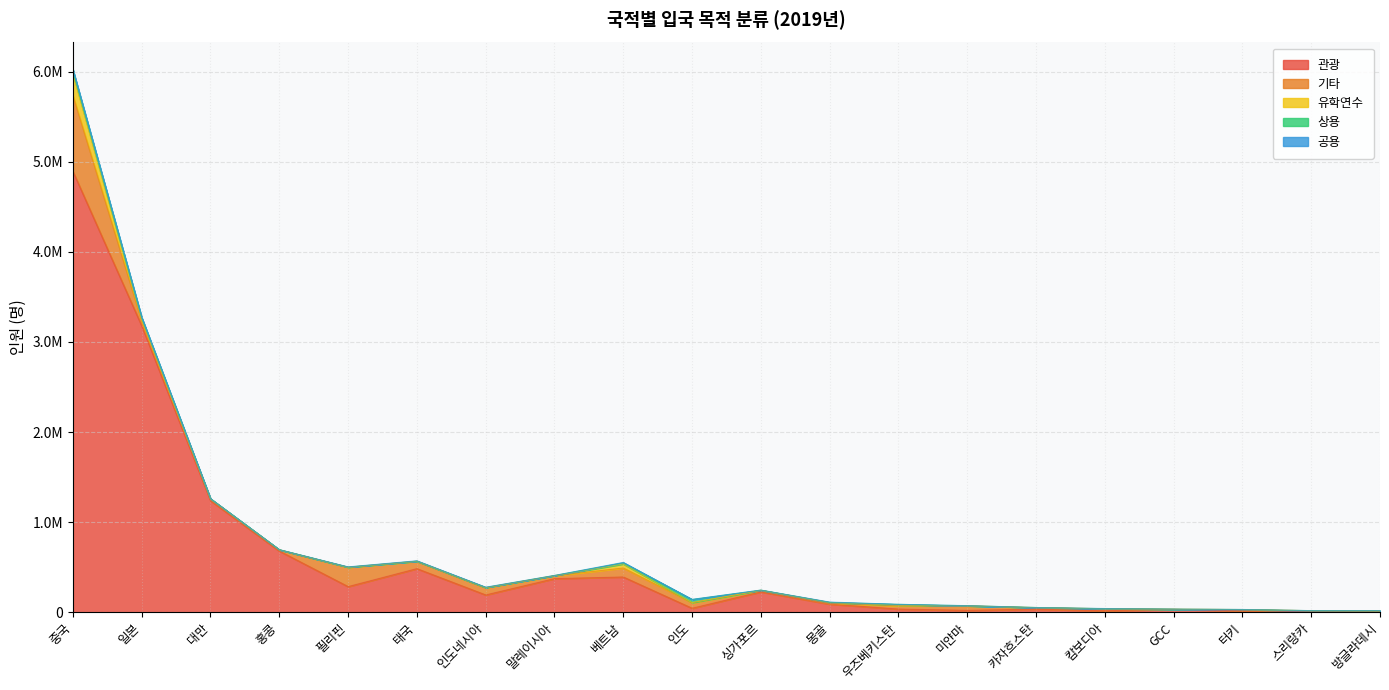

Which has a higher value, 태국 or 일본?

일본